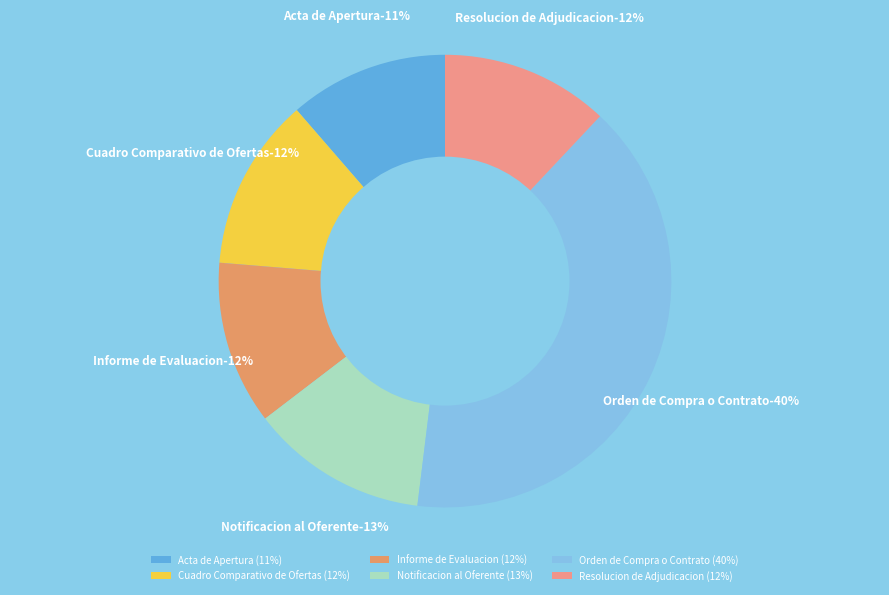

How many slices are in this pie chart?

6